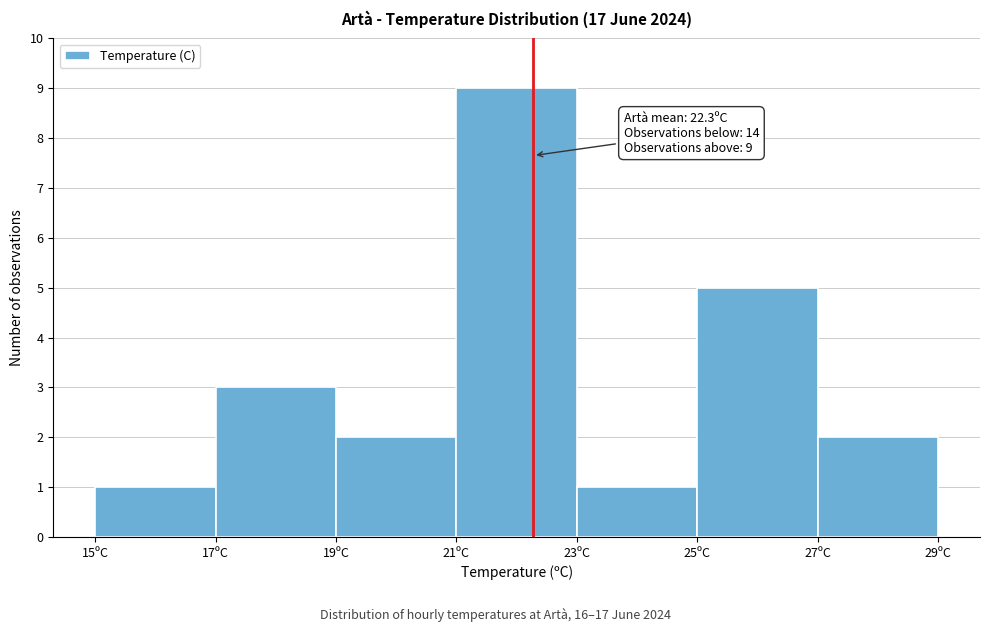

Over which range of the x-axis is the bar tallest?

21 to 23